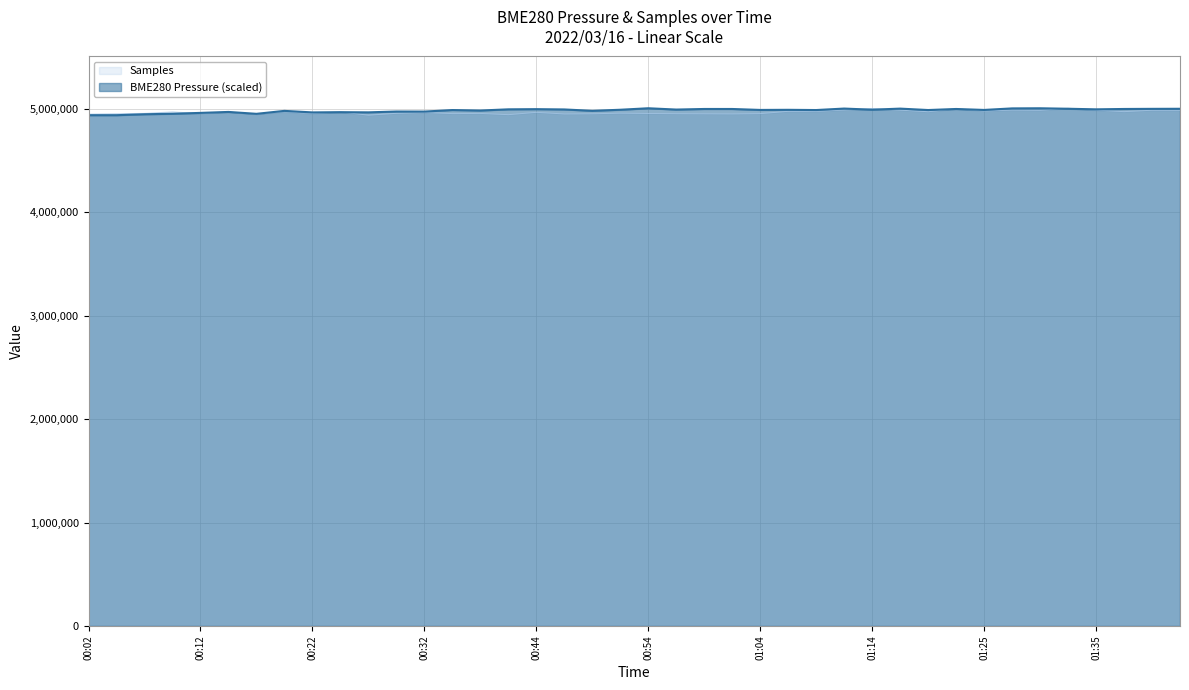

What is the highest value of the Samples series?

5007919.0